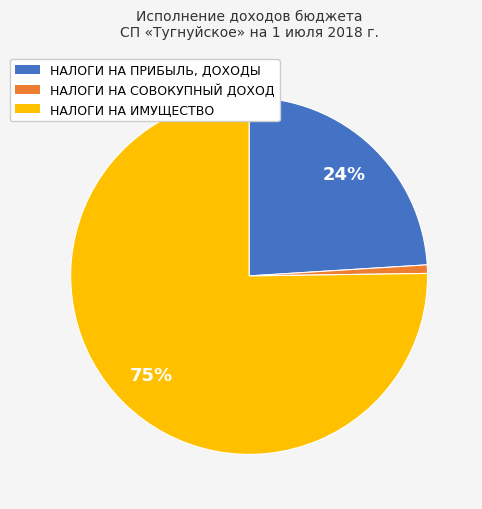

Is the sum of НАЛОГИ НА ПРИБЫЛЬ, ДОХОДЫ and НАЛОГИ НА ИМУЩЕСТВО greater than half?

Yes